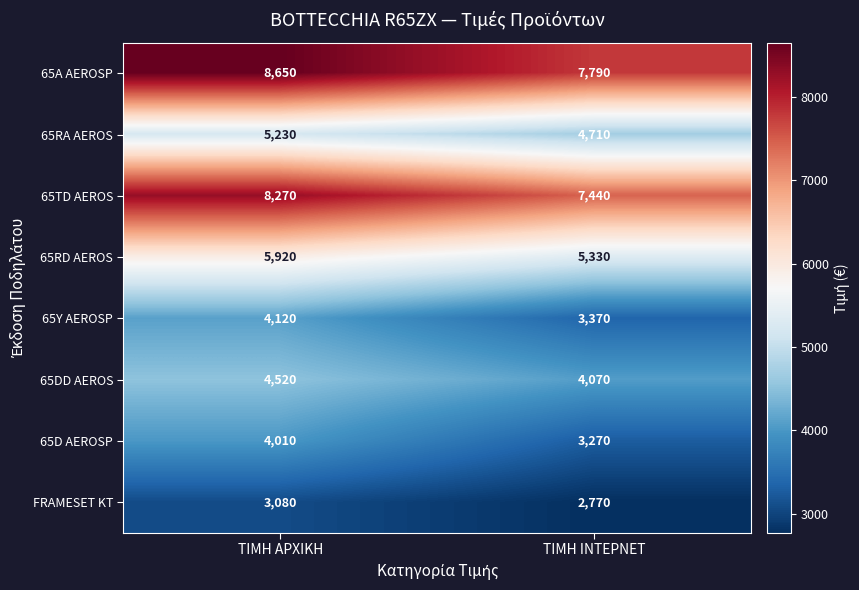

Is it true that 65Y AEROSP equals 3370 at ΤΙΜΗ ΙΝΤΕΡΝΕΤ?

True